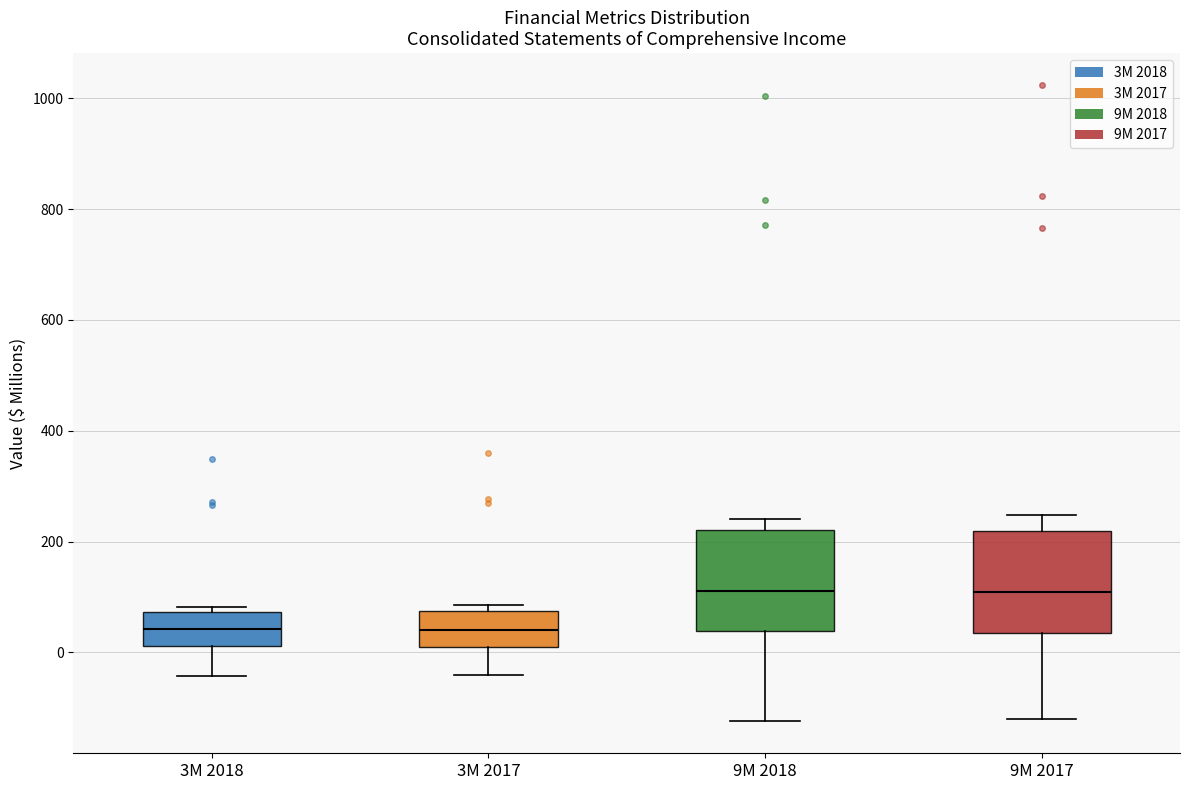

Reading left to right, transcribe this box plot: for each box, give where its median line is, the range the box spans, and where its two whiskers end, as read against the y-axis. The values are not printed on the chart, so give them approximately, as read against the axis.

3M 2018: median 40, box 20 to 80, whiskers -40 to 80 (just above the box's upper edge)
3M 2017: median 40, box 20 to 80, whiskers -40 to 80 (just above the box's upper edge)
9M 2018: median 120, box 40 to 220, whiskers -120 to 240
9M 2017: median 100, box 40 to 220, whiskers -120 to 240